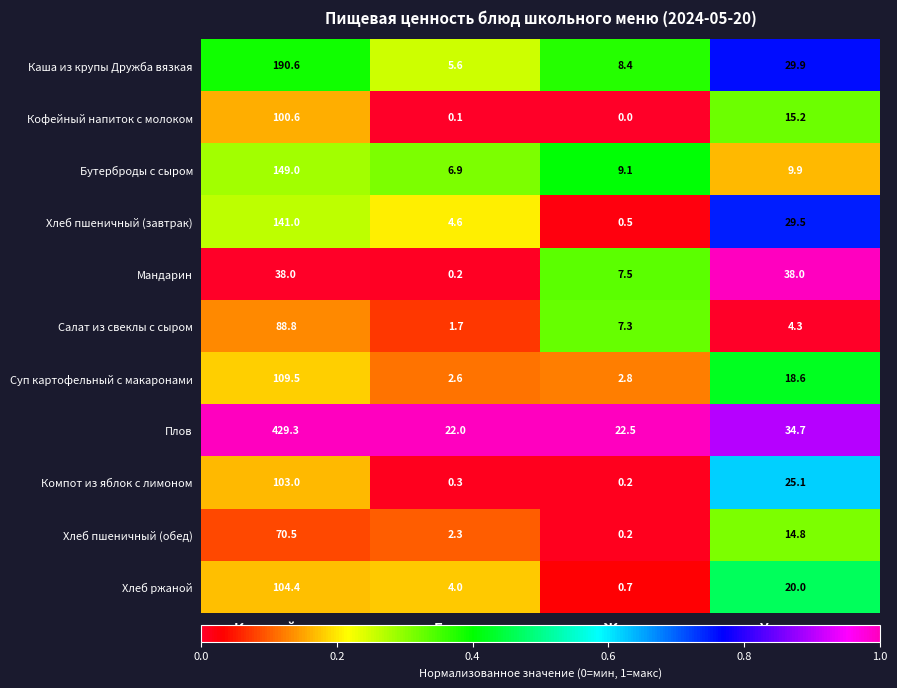

Rank the series at Калорийность from highest to lowest value.

Плов, Каша из крупы Дружба вязкая, Бутерброды с сыром, Хлеб пшеничный (завтрак), Суп картофельный с макаронами, Хлеб ржаной, Компот из яблок с лимоном, Кофейный напиток с молоком, Салат из свеклы с сыром, Хлеб пшеничный (обед), Мандарин